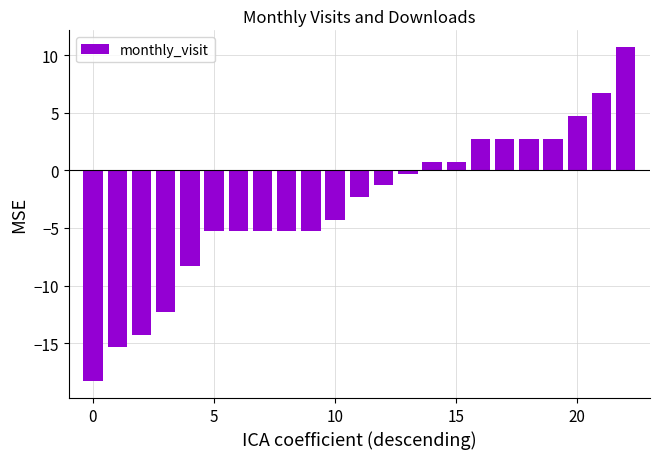

What is the value of the 8th bar from the left?

-5.3